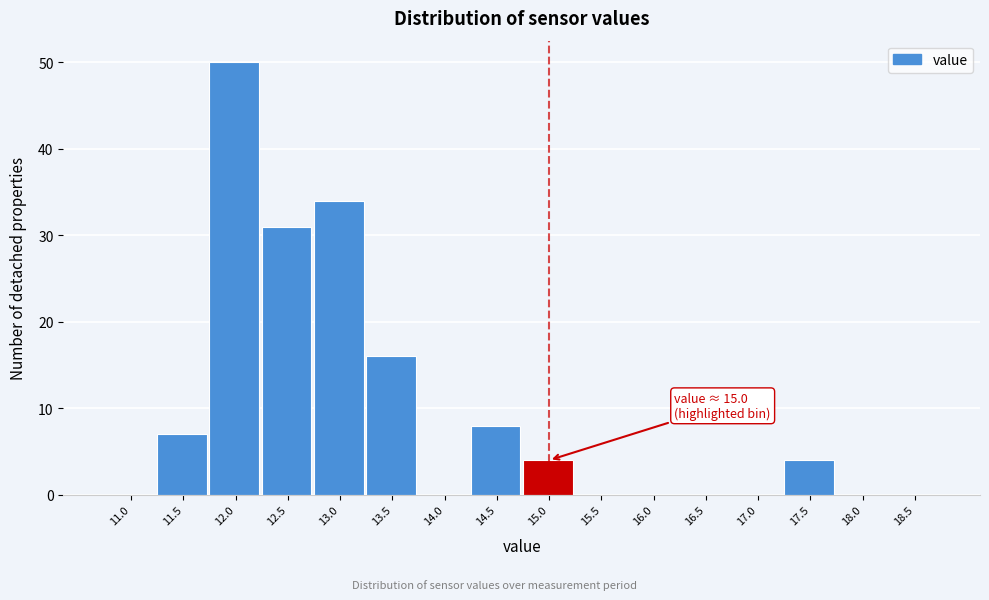

Reading left to right, what are all the values shown in this chart?

11.0=0	11.5=7	12.0=50	12.5=31	13.0=34	13.5=16	14.0=0	14.5=8	15.0=4	15.5=0	16.0=0	16.5=0	17.0=0	17.5=4	18.0=0	18.5=0